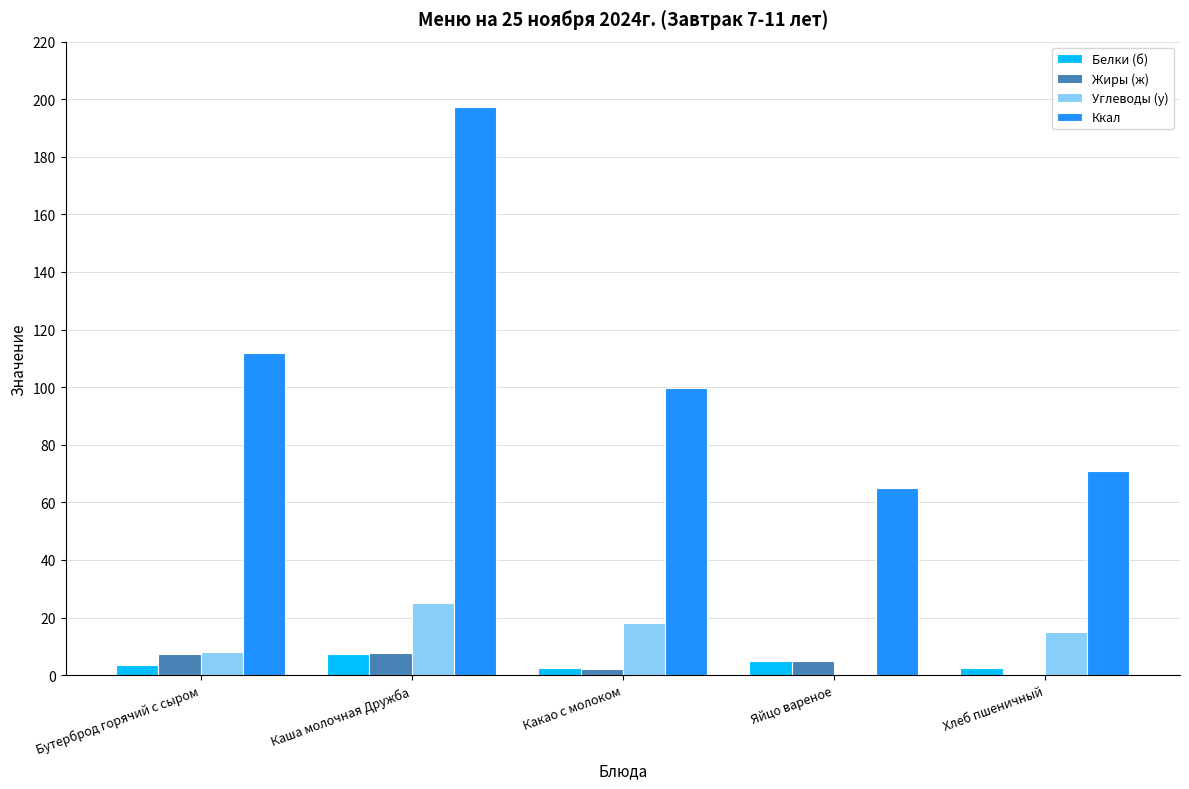

At which category is the sum across all series the highest?

Каша молочная Дружба